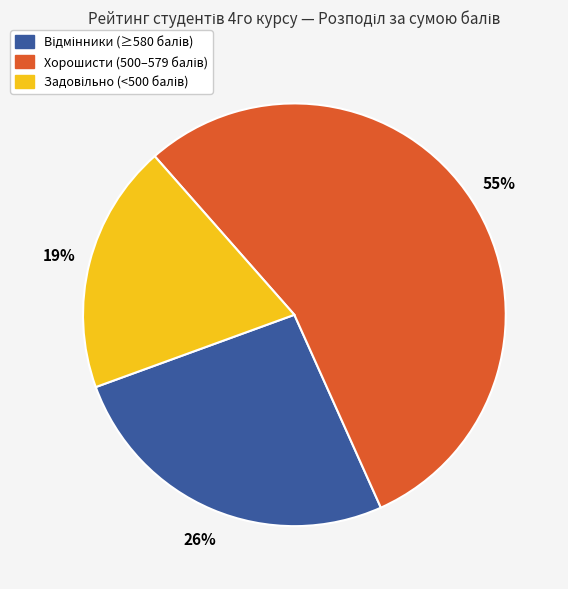

Does any single category account for the majority?

Yes